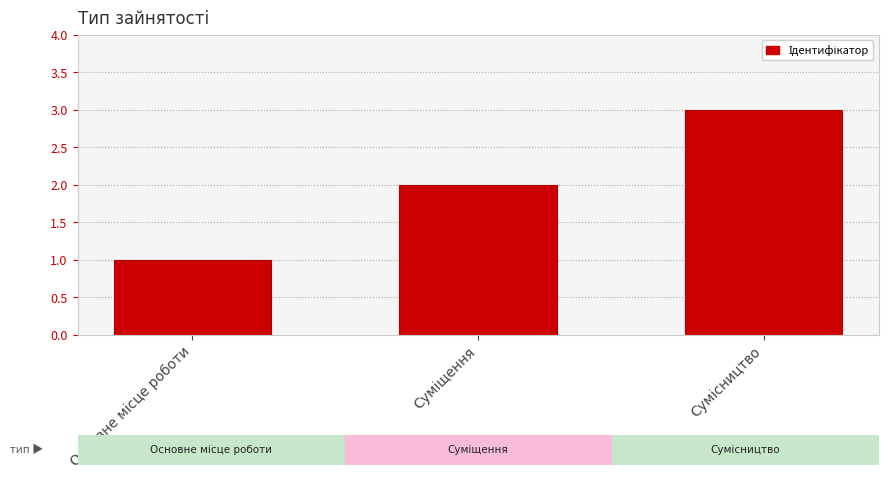

What is the average value?

2